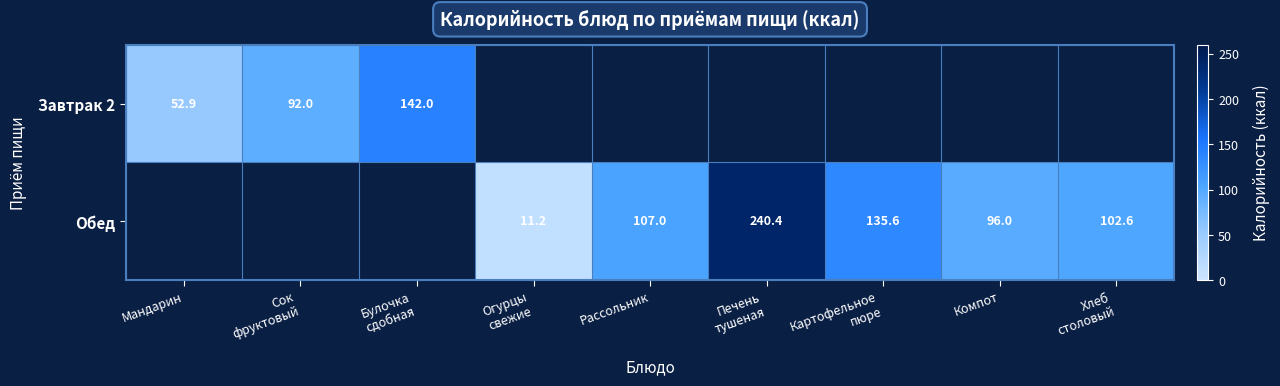

At which label does Завтрак 2 reach its minimum?

Мандарин